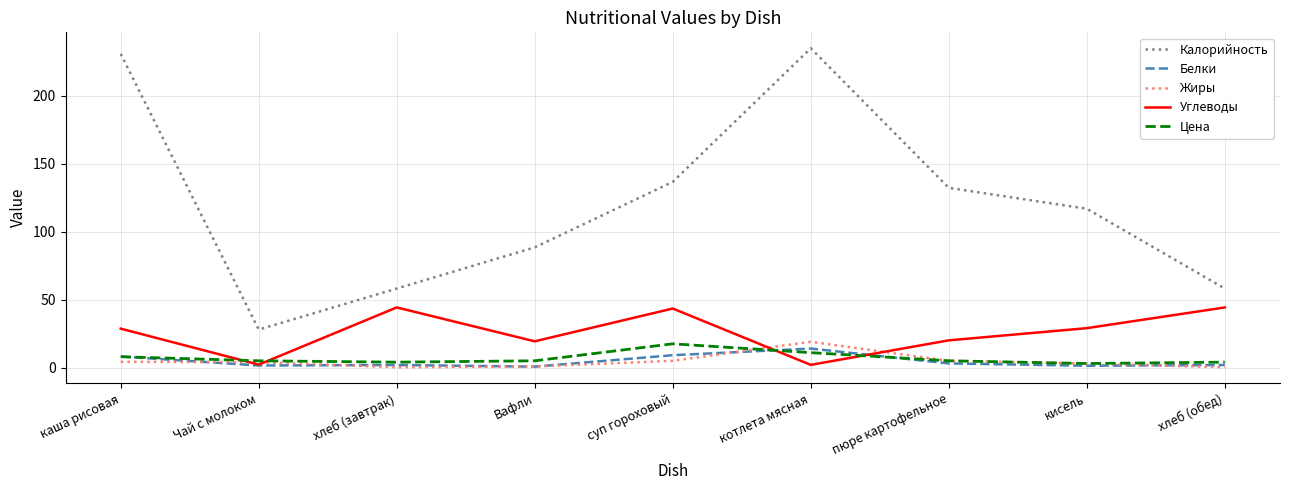

What is the approximate value of Белки at каша рисовая?

8.1